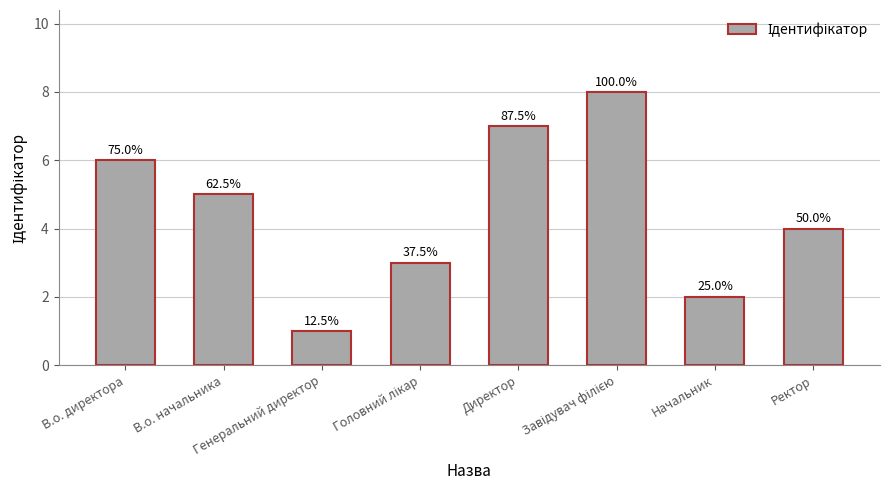

Are the bars horizontal?

No